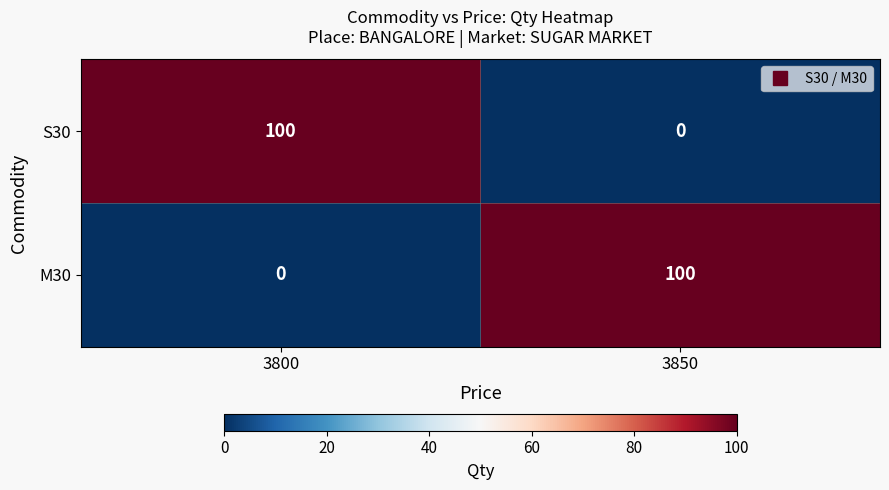

Is it true that M30 equals 0 at 3800?

True